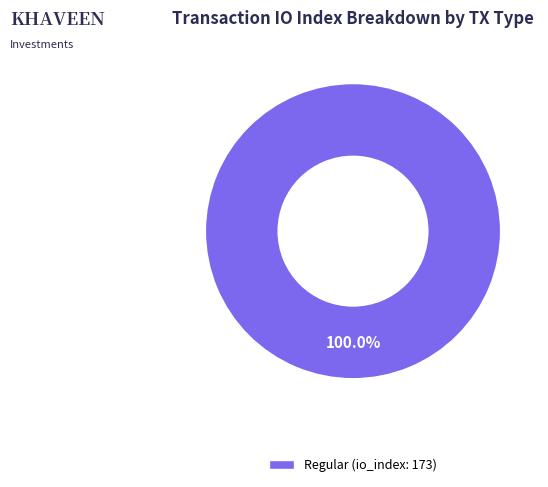

Is there any slice that represents more than half of the pie?

Yes